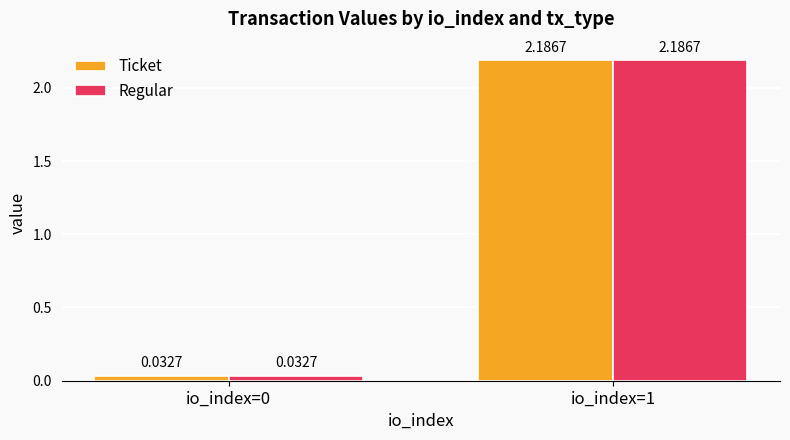

What is the average value of the Regular series?

1.1